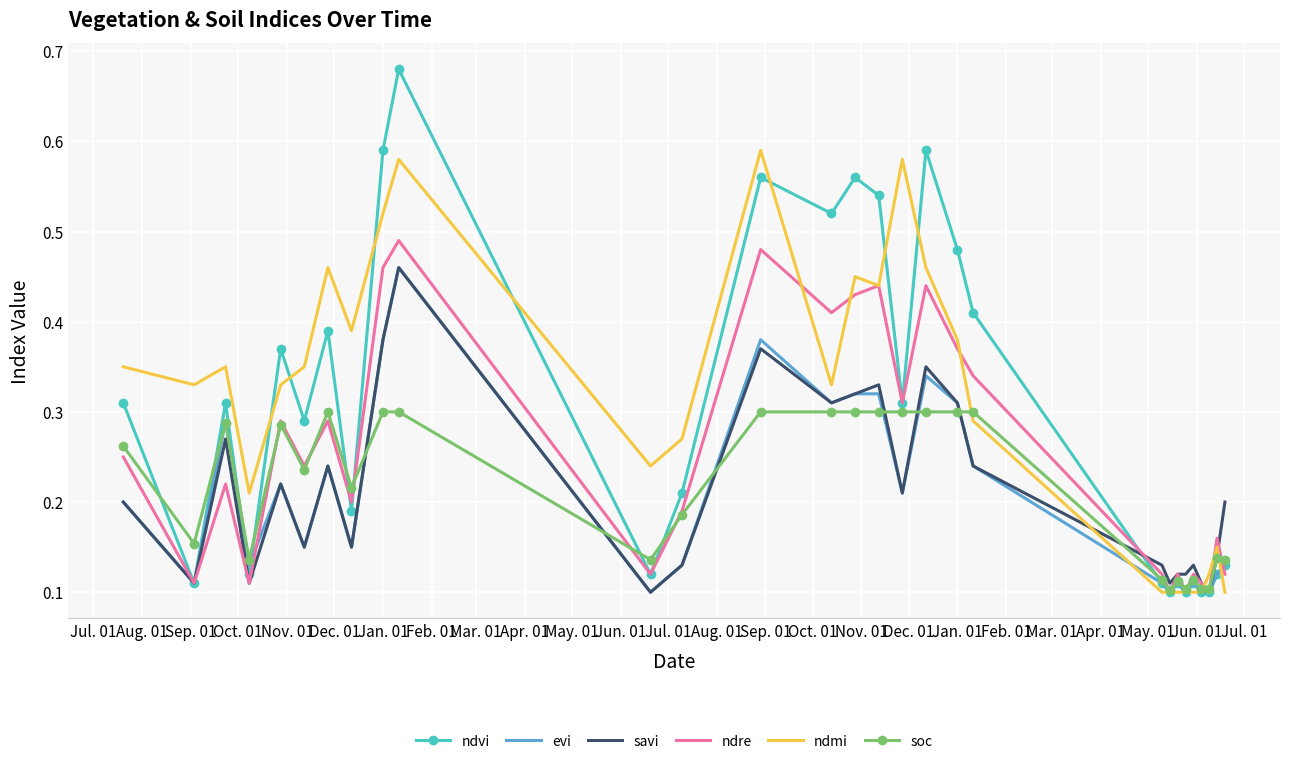

Which series has the largest range (max minus min)?

ndvi